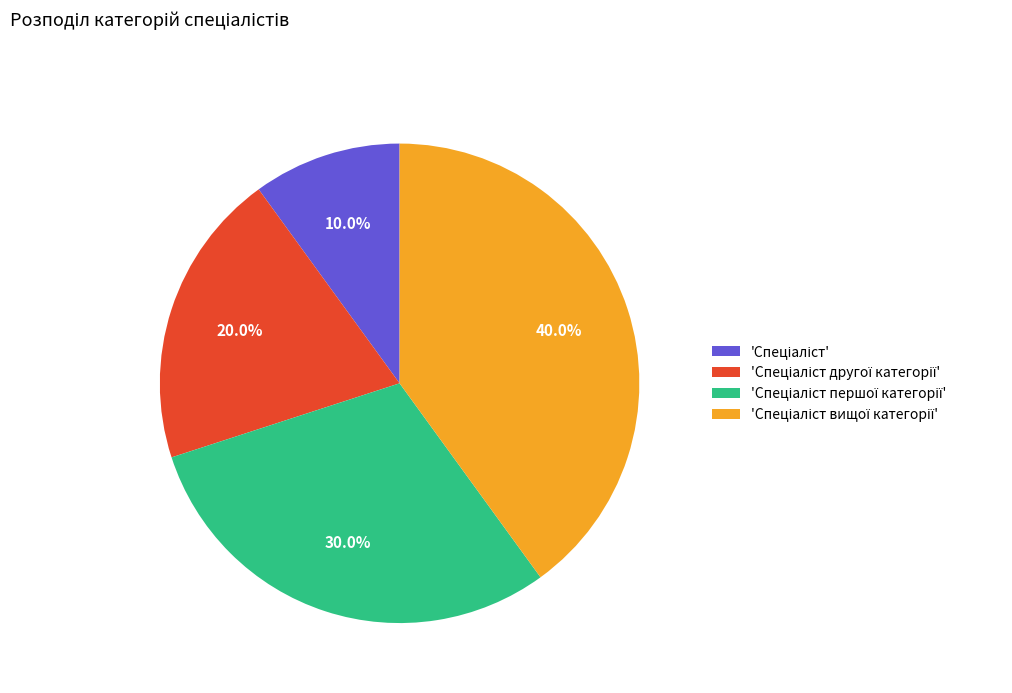

Is there any slice that represents more than half of the pie?

No